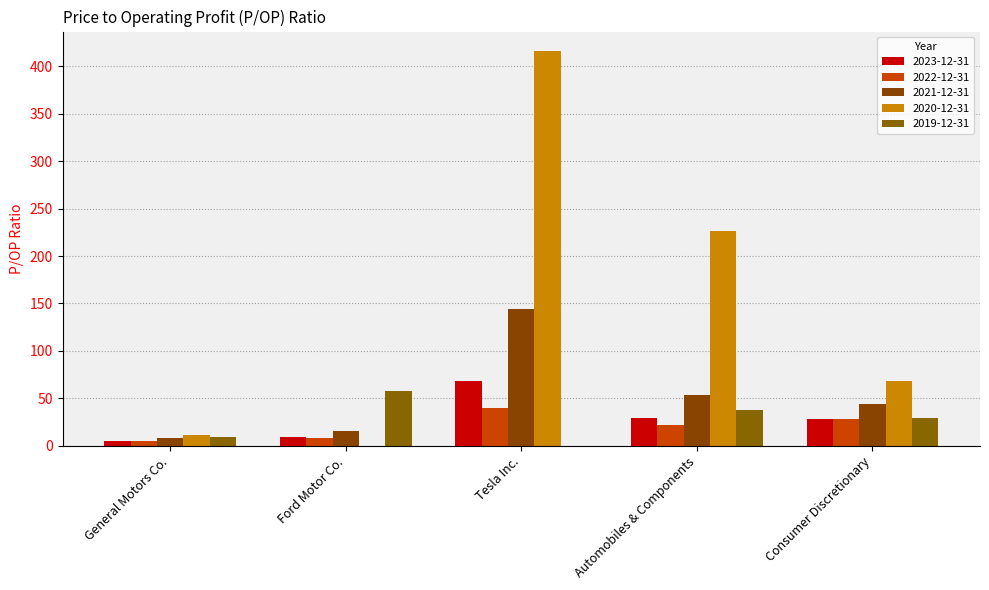

How many values in the 2020-12-31 series exceed 68?

3